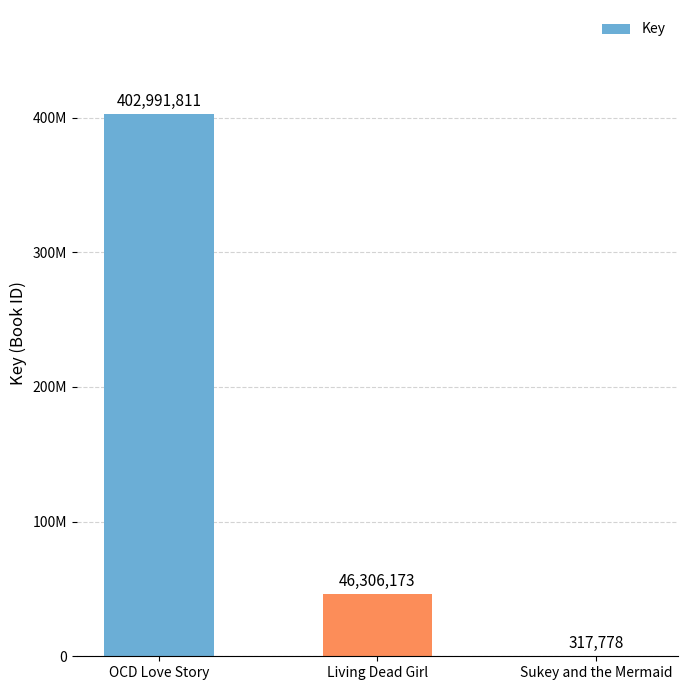

Are the bars horizontal?

No